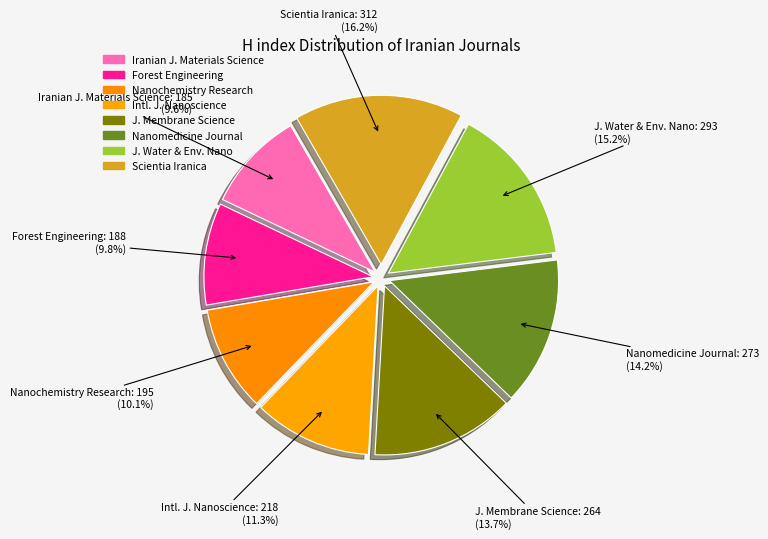

How many slices are in this pie chart?

8